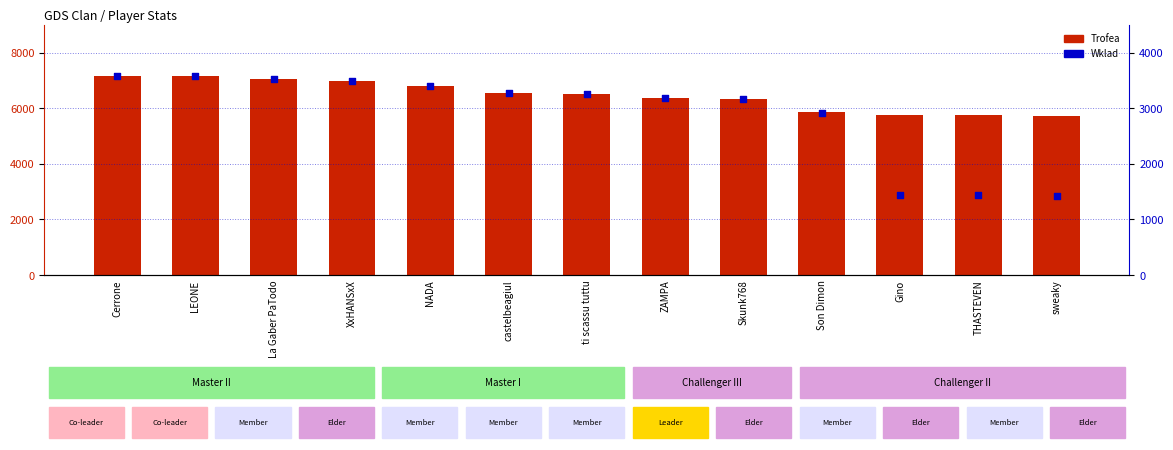

Which series contains the lowest Y value?

Wklad